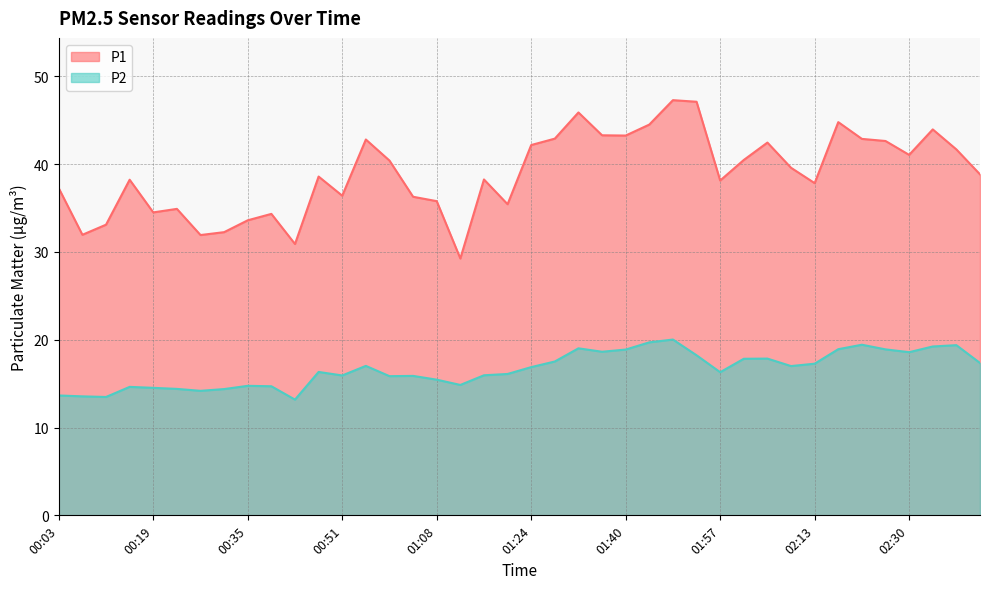

True or false: P2 and P1 intersect in this chart.

False